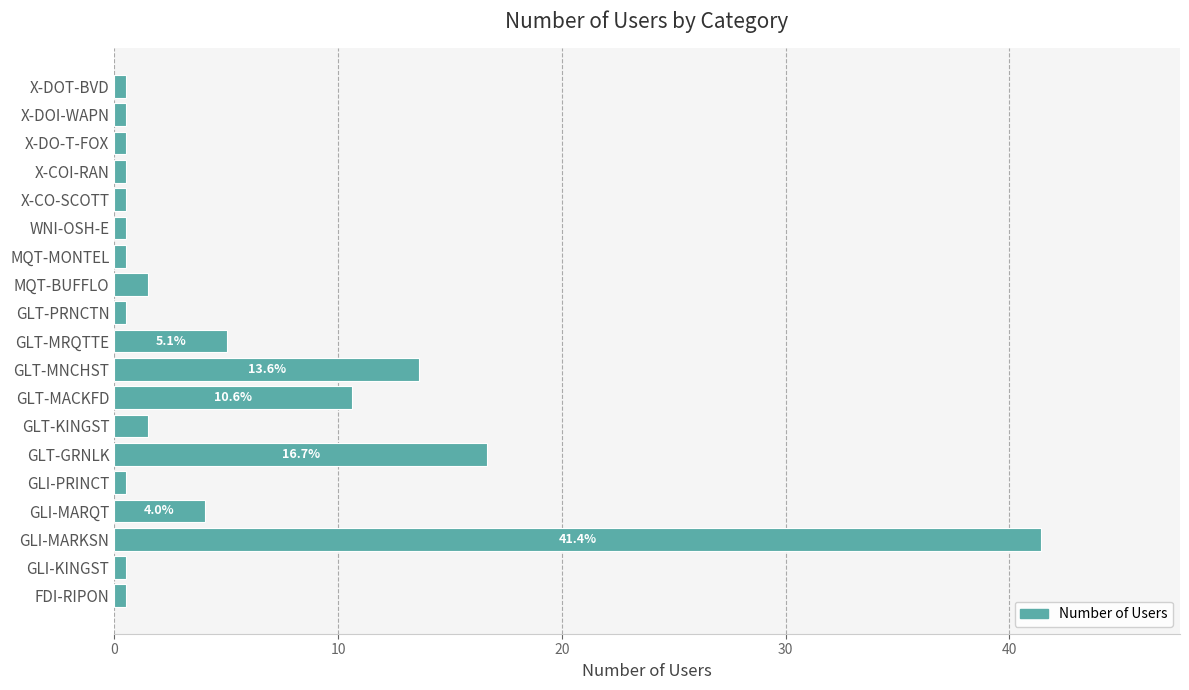

What is the difference between the second highest and minimum values?

16.2